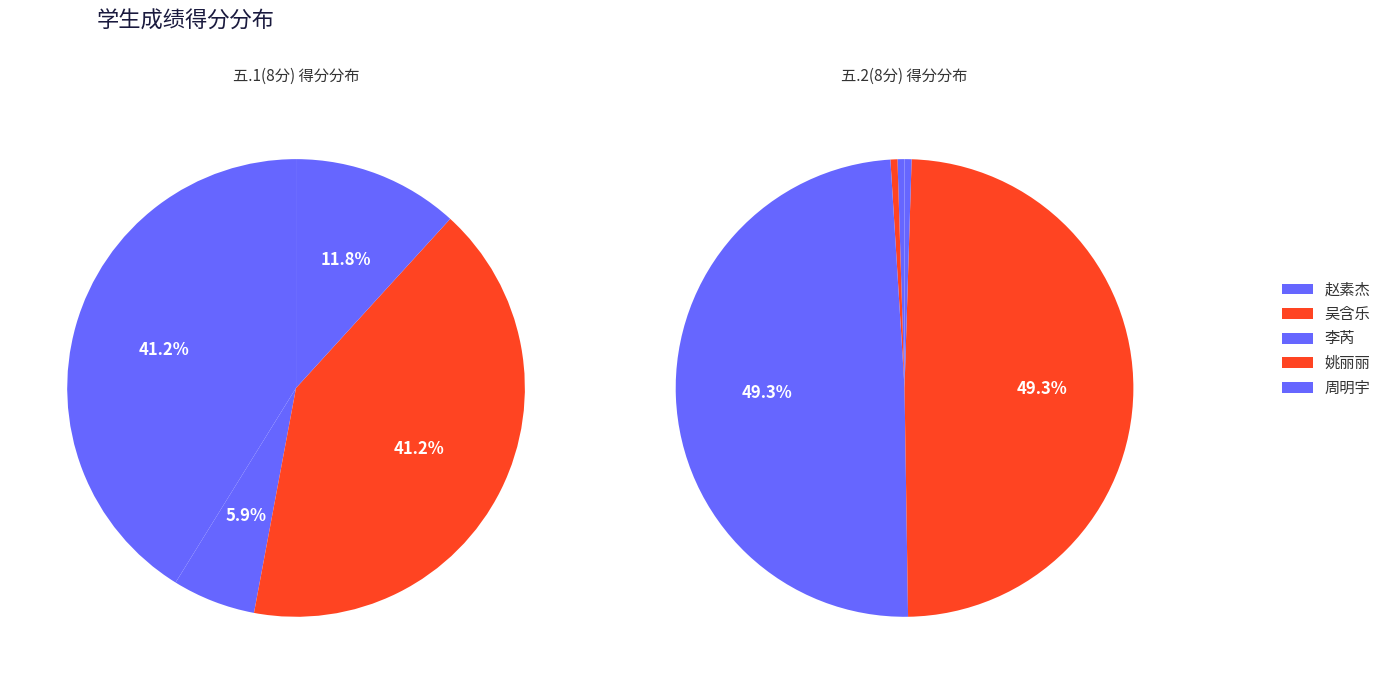

What is the total percentage of 姚丽丽 and 周明宇?

52.9%